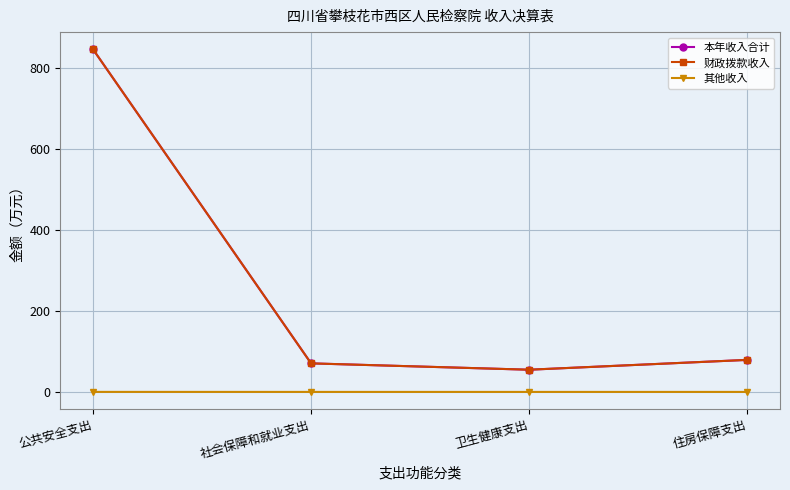

Is it true that 财政拨款收入 equals 1218.6 at 公共安全支出?

False